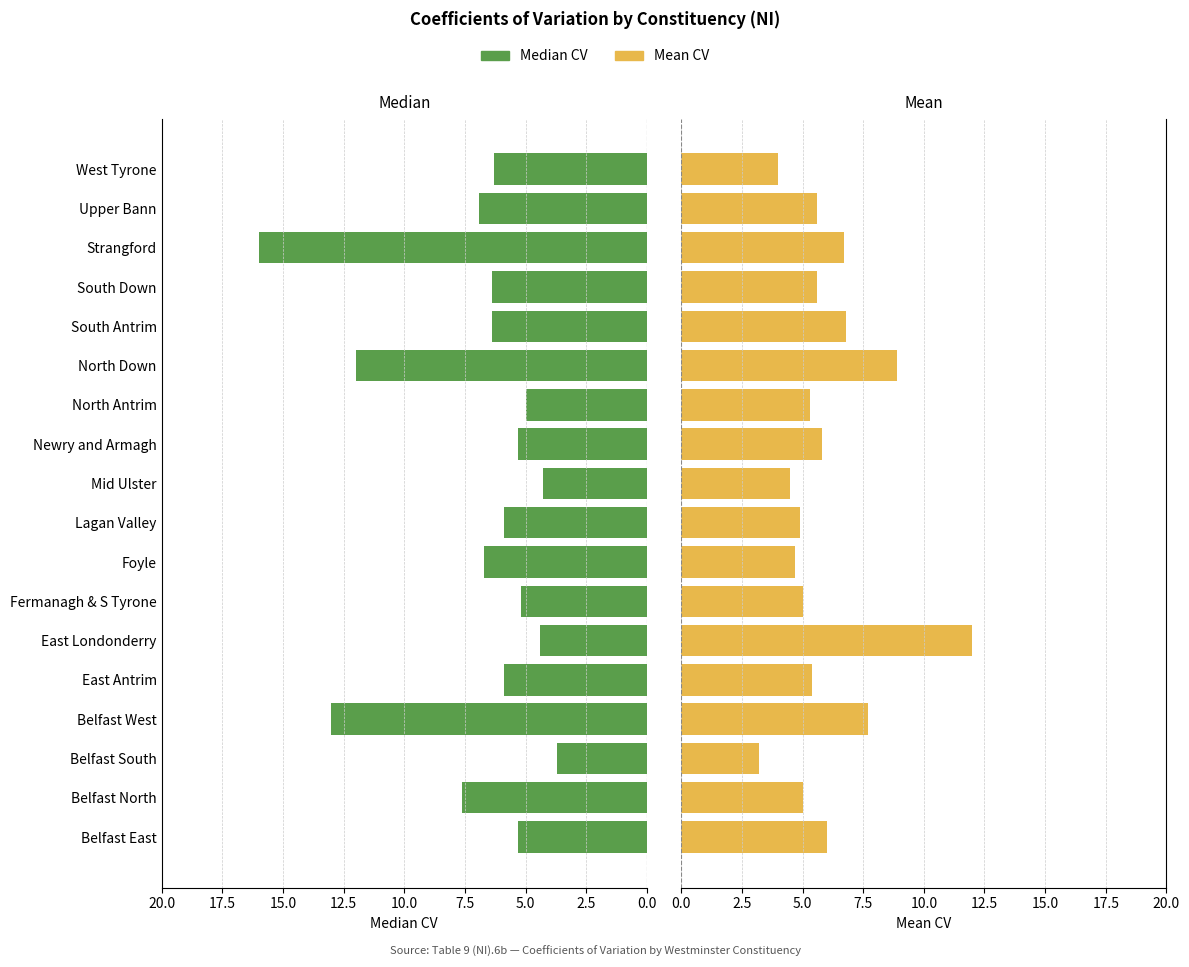

List the series in order of their overall mean, highest first.

Median, Mean